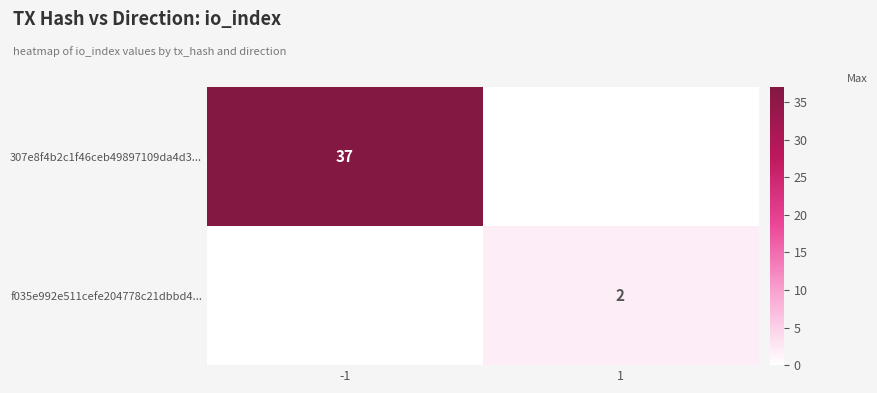

At how many categories does at least one series exceed 18?

1